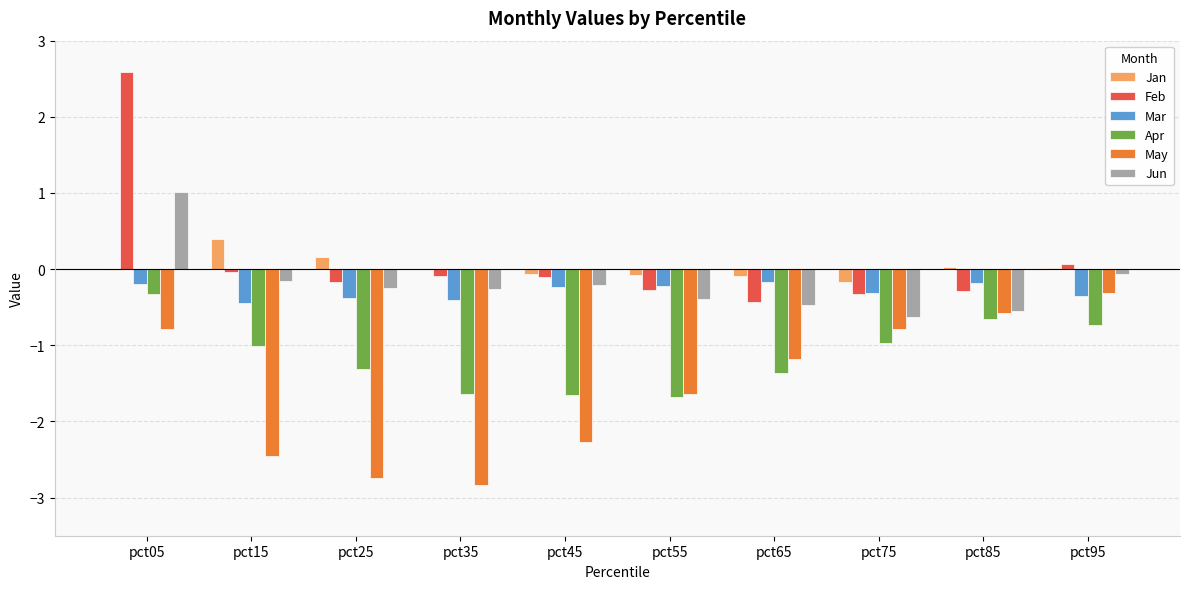

Between pct65 and pct85, which series saw the biggest shift?

Apr